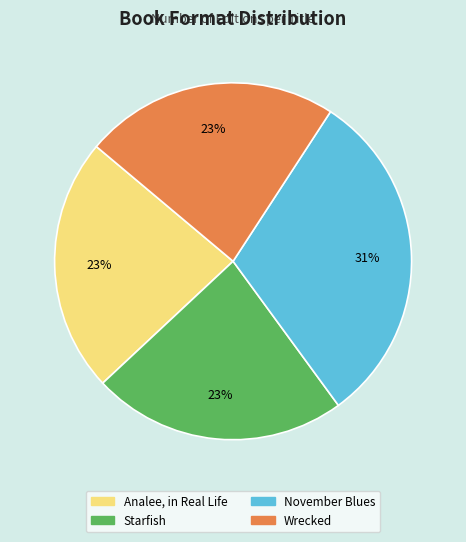

What is the largest slice in the pie chart?

November Blues